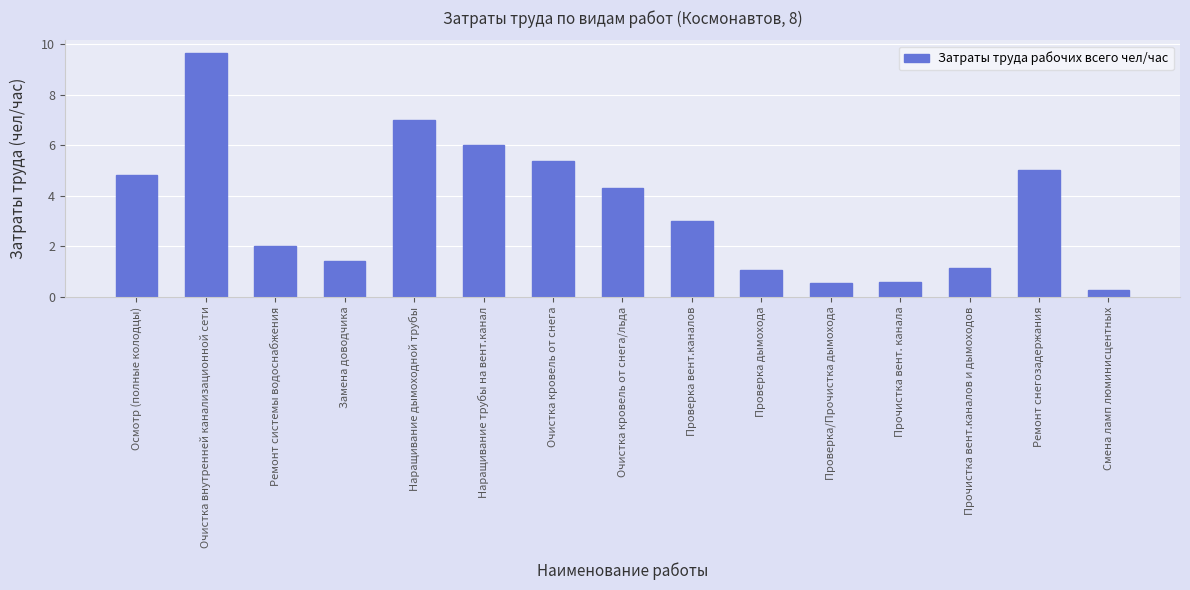

What position from the left is Прочистка вент. канала?

12